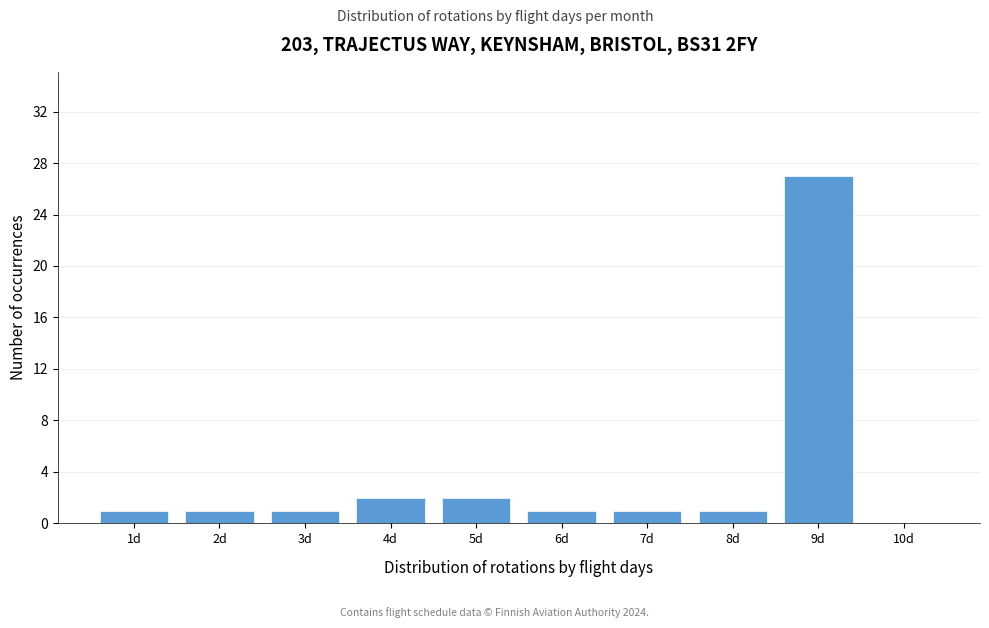

Reading left to right, what are all the values shown in this chart?

1d=1	2d=1	3d=1	4d=2	5d=2	6d=1	7d=1	8d=1	9d=27	10d=0